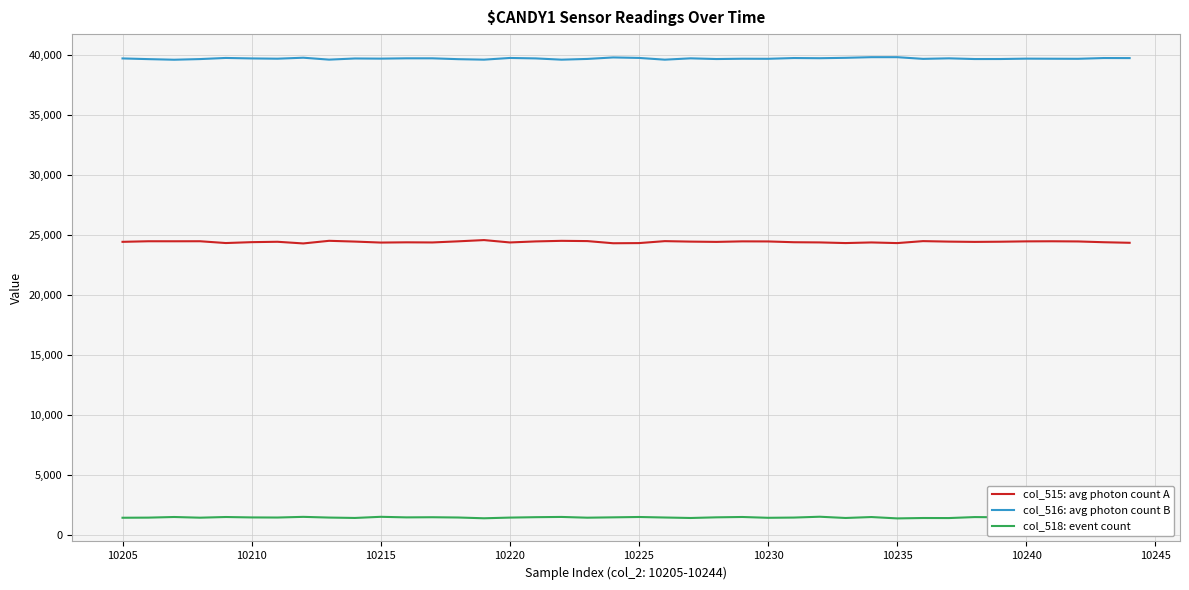

True or false: col_516: avg photon count B and col_518: event count intersect in this chart.

False